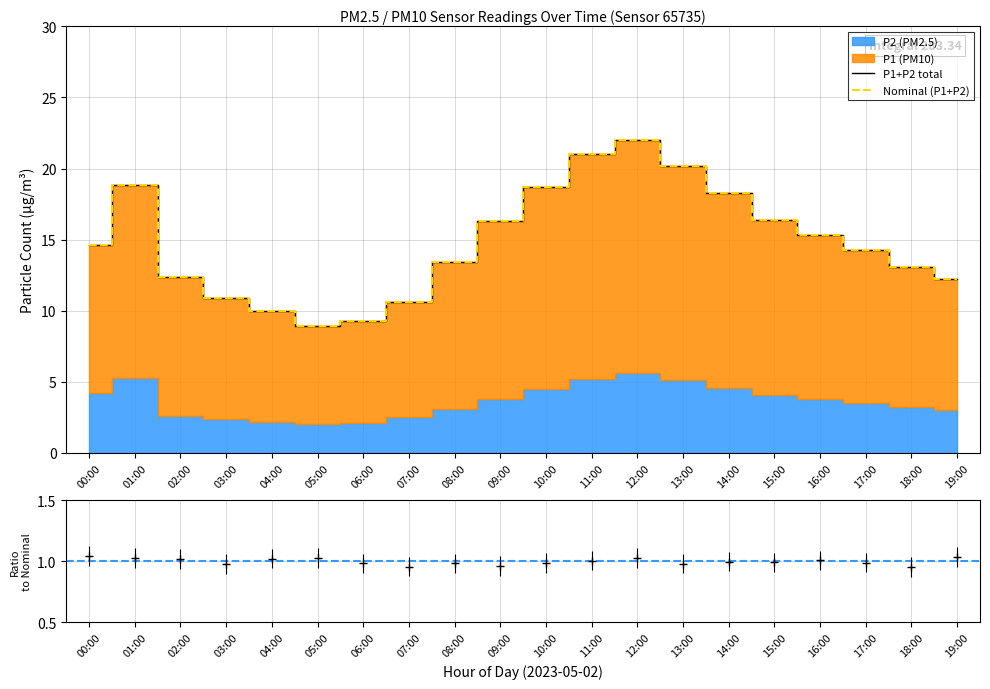

True or false: P1+P2 total and Nominal (P1+P2) intersect in this chart.

False